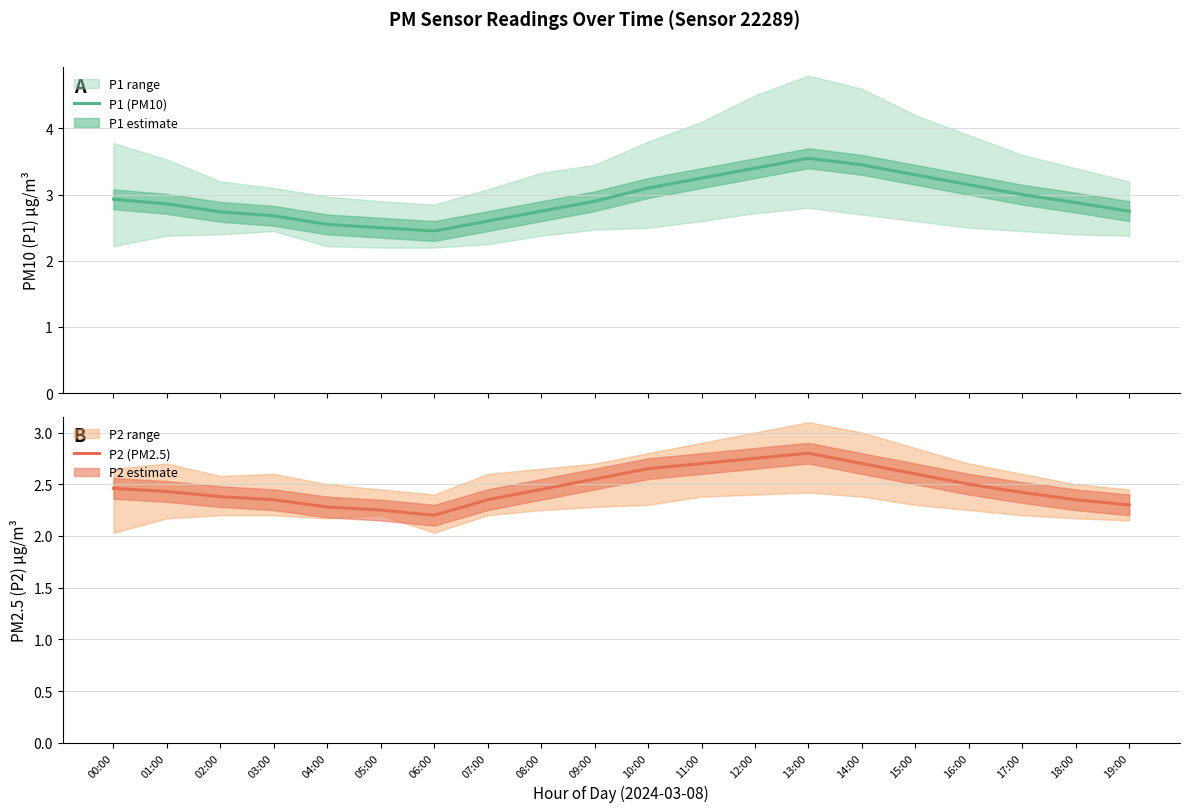

What is the spread (max minus min) of values at 06:00?

0.2